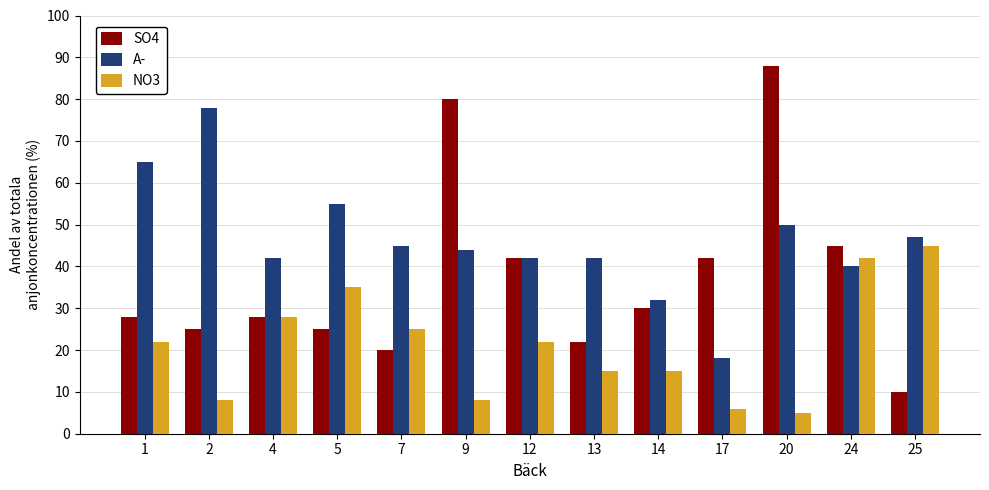

Is the value of NO3 at 17 greater than the value of SO4 at 24?

No